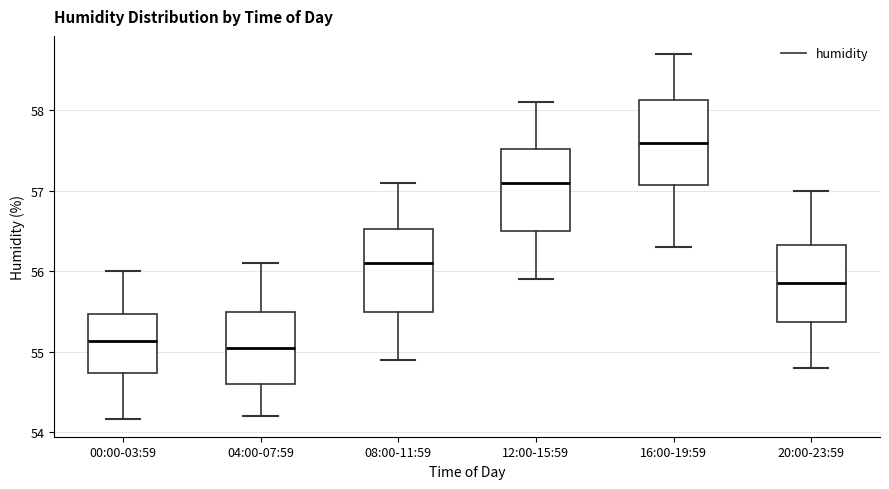

Where is the lower edge of the box for 12:00-15:59 on the y-axis? The values are not printed on the chart, so give them approximately, as read against the axis.

56.5